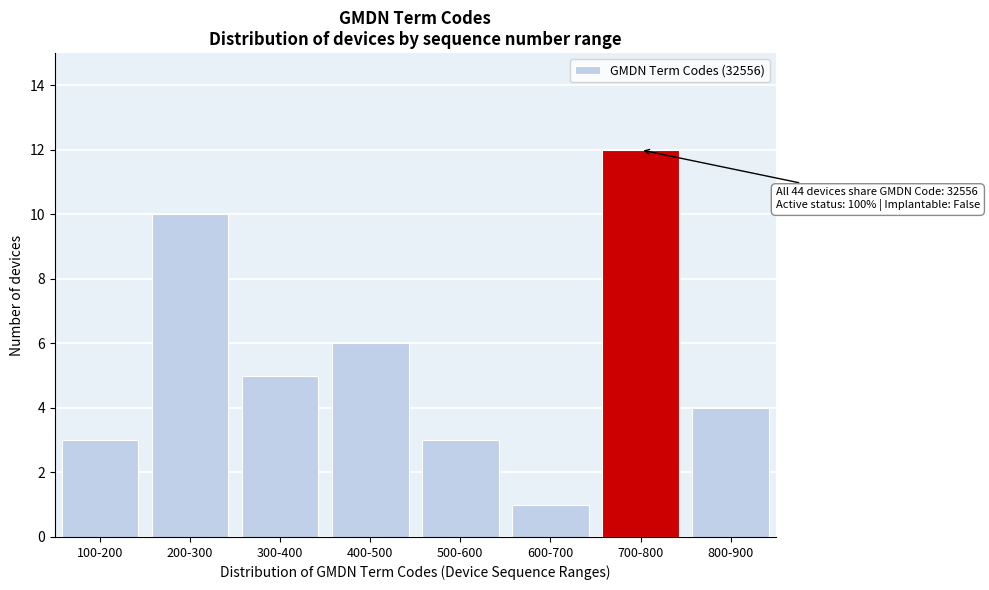

Reading left to right, what are all the values shown in this chart?

100-200=3	200-300=10	300-400=5	400-500=6	500-600=3	600-700=1	700-800=12	800-900=4